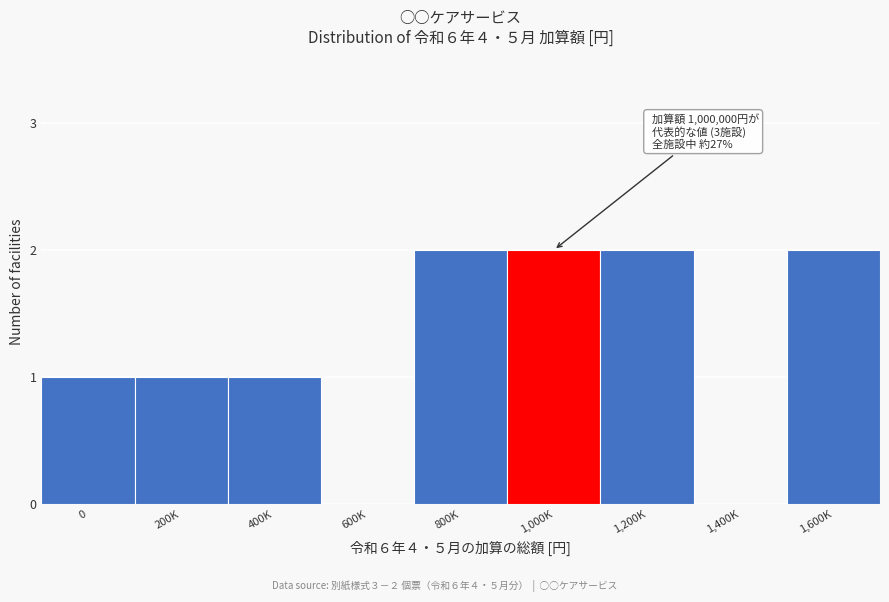

Reading left to right, transcribe all the data shown in this chart.

0=1	200K=1	400K=1	600K=0	800K=2	1,000K=2	1,200K=2	1,400K=0	1,600K=2